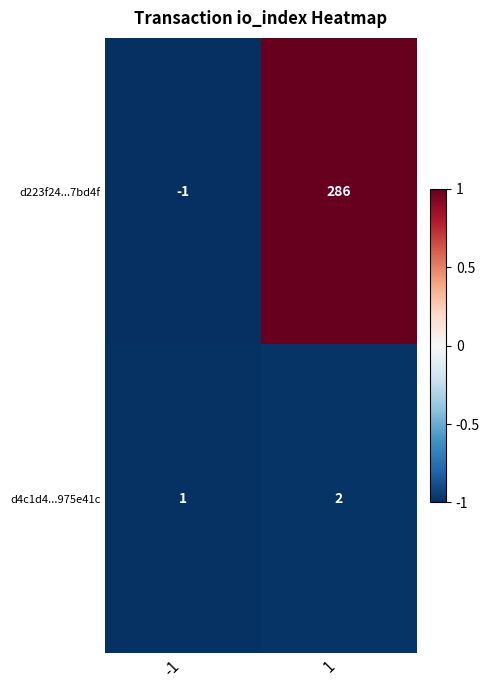

At which category is the sum across all series the highest?

1